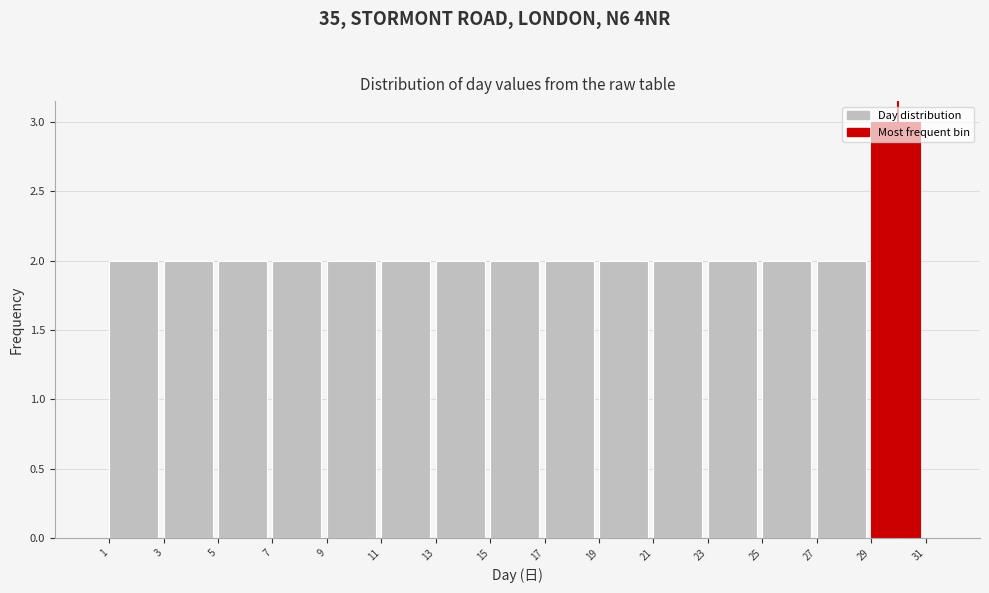

Over which range of the x-axis is the bar tallest?

29 to 31